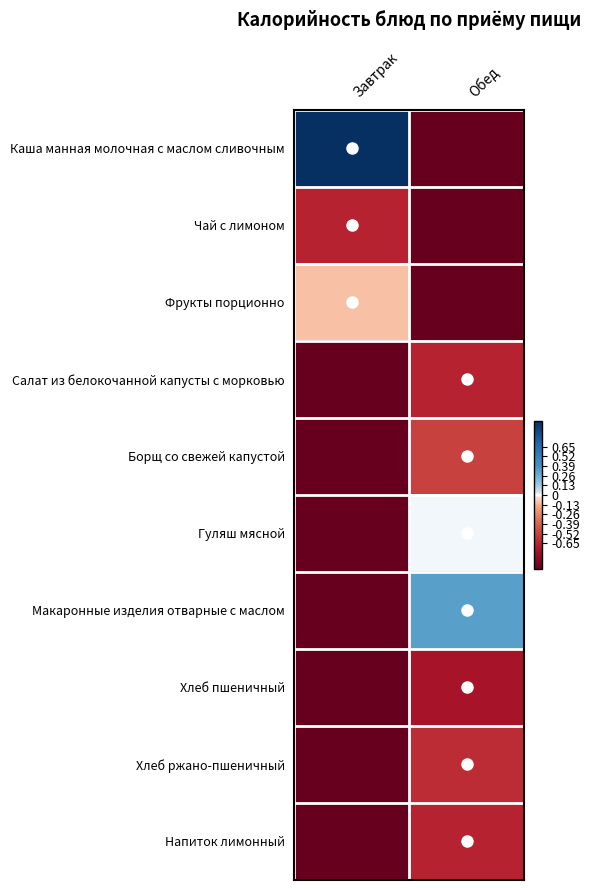

Rank the series by their maximum value, from lowest to highest.

Хлеб пшеничный, Чай с лимоном, Салат из белокочанной капусты с морковью, Напиток лимонный, Хлеб ржано-пшеничный, Борщ со свежей капустой, Фрукты порционно, Гуляш мясной, Макаронные изделия отварные с маслом, Каша манная молочная с маслом сливочным